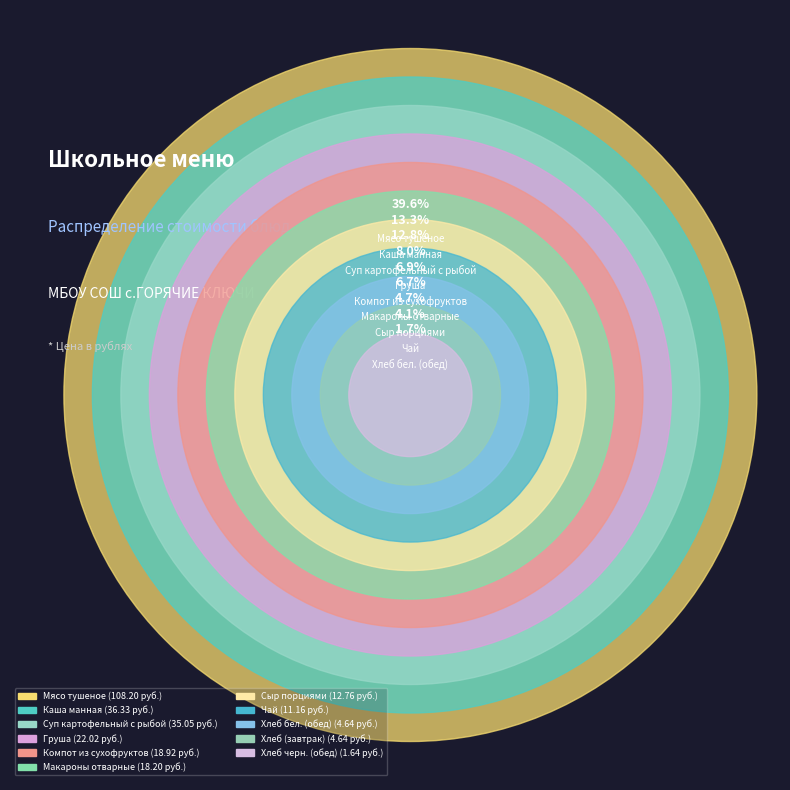

What is the change in value from Макароны отварные to Хлеб бел. (обед)?

-13.6